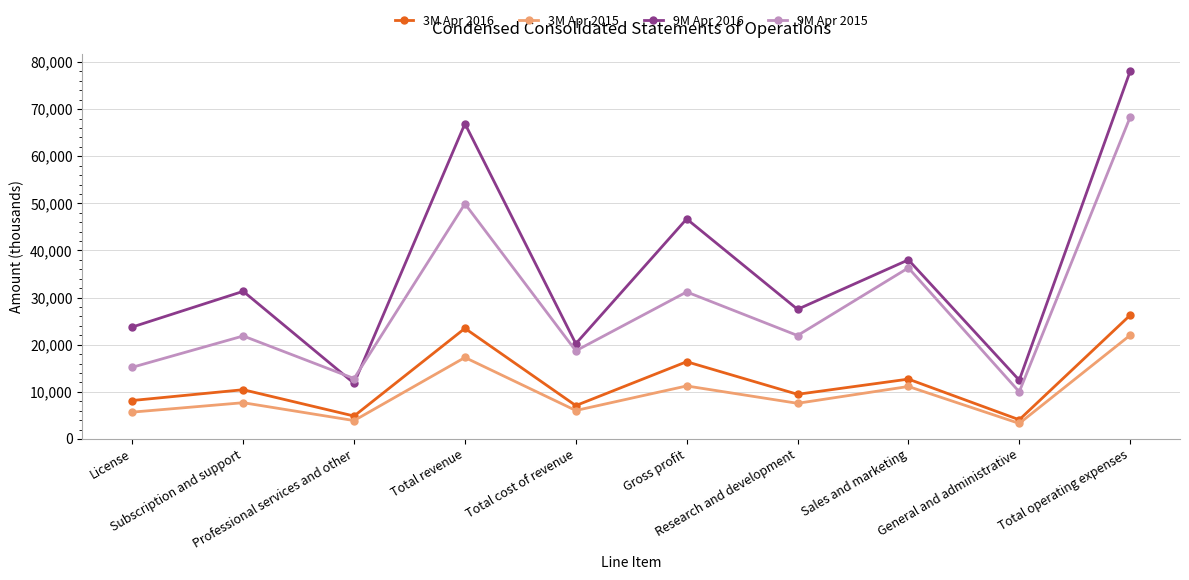

Which series has the largest total across all categories?

9M Apr 2016